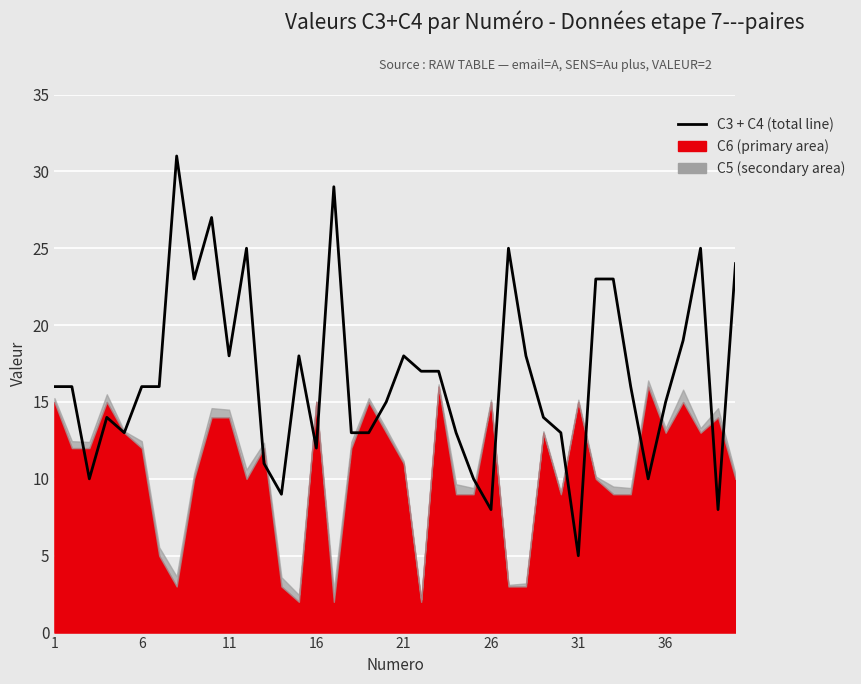

How many values are below 16?

18